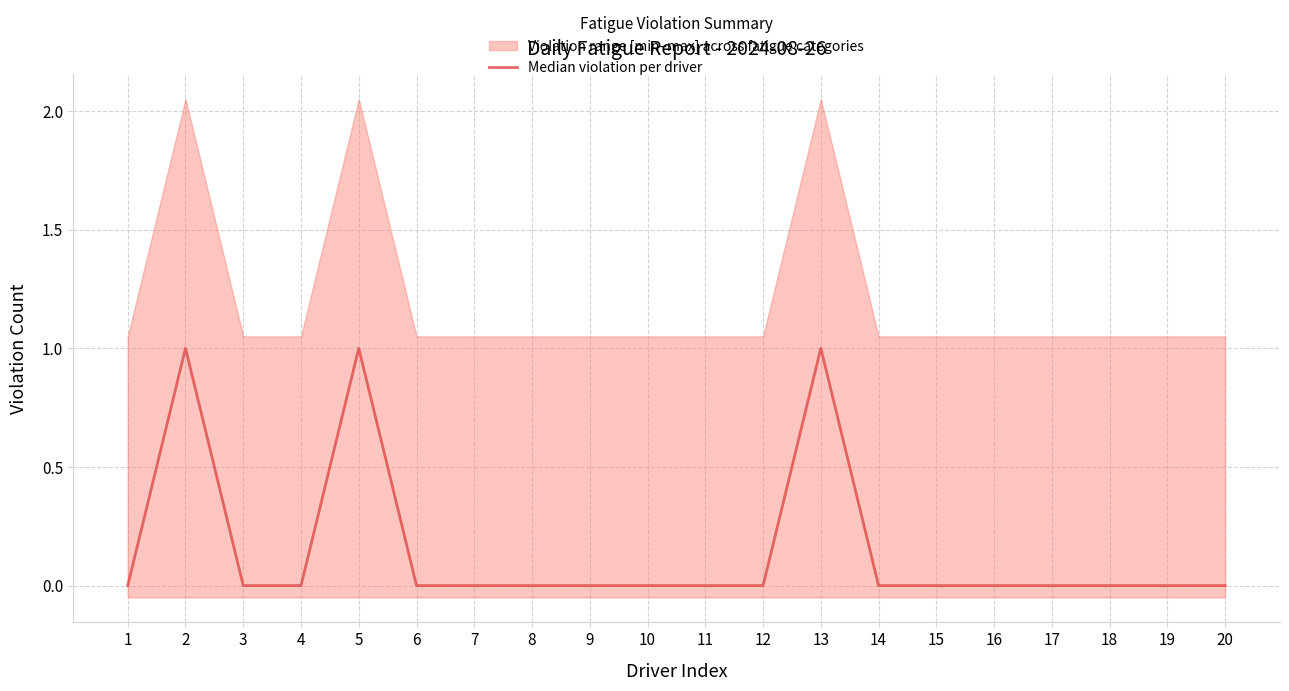

Reading right to left, list all the values displayed in this chart.

20=0	19=0	18=0	17=0	16=0	15=0	14=0	13=1	12=0	11=0	10=0	9=0	8=0	7=0	6=0	5=1	4=0	3=0	2=1	1=0